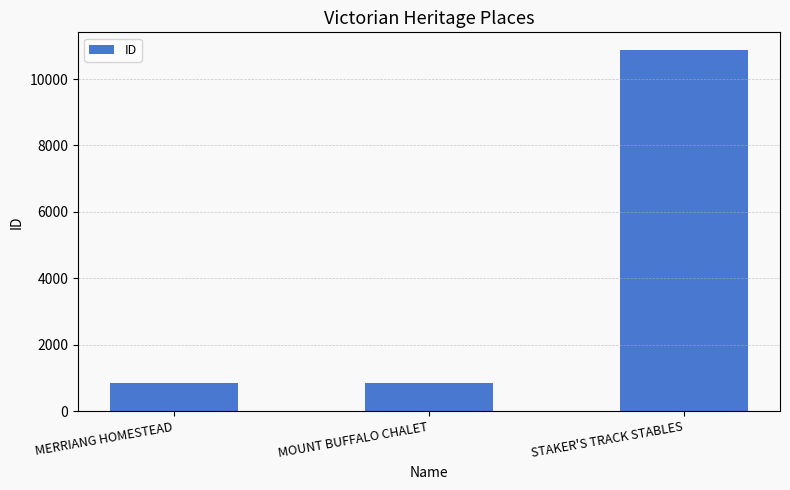

Where is the data nearest to the value 5849?

MOUNT BUFFALO CHALET